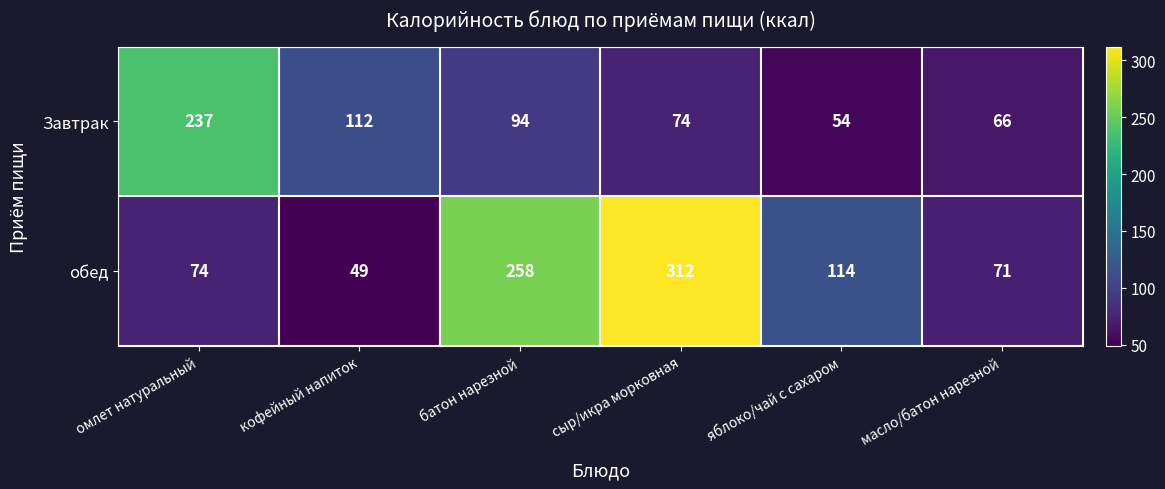

The value of Завтрак at кофейный напиток is 112. True or false?

True